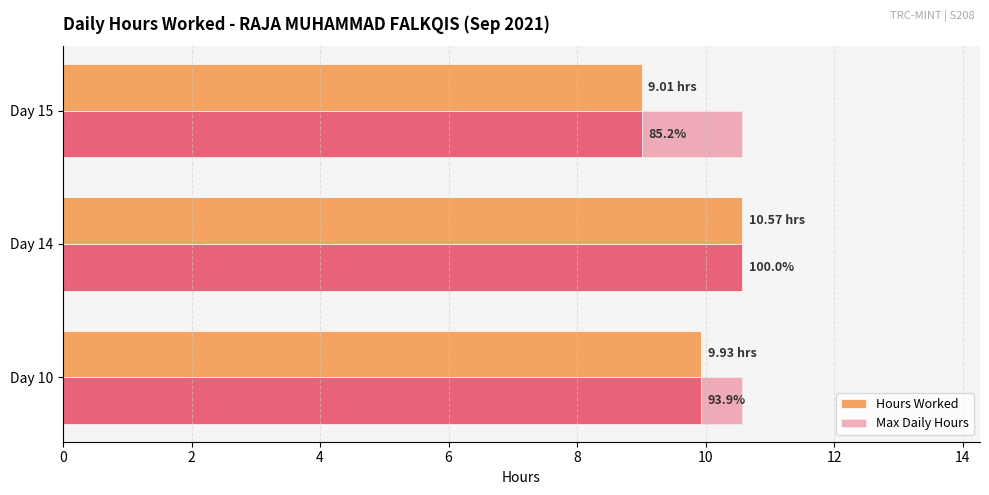

Is it true that Hours Worked equals 6.3 at Day 15?

False